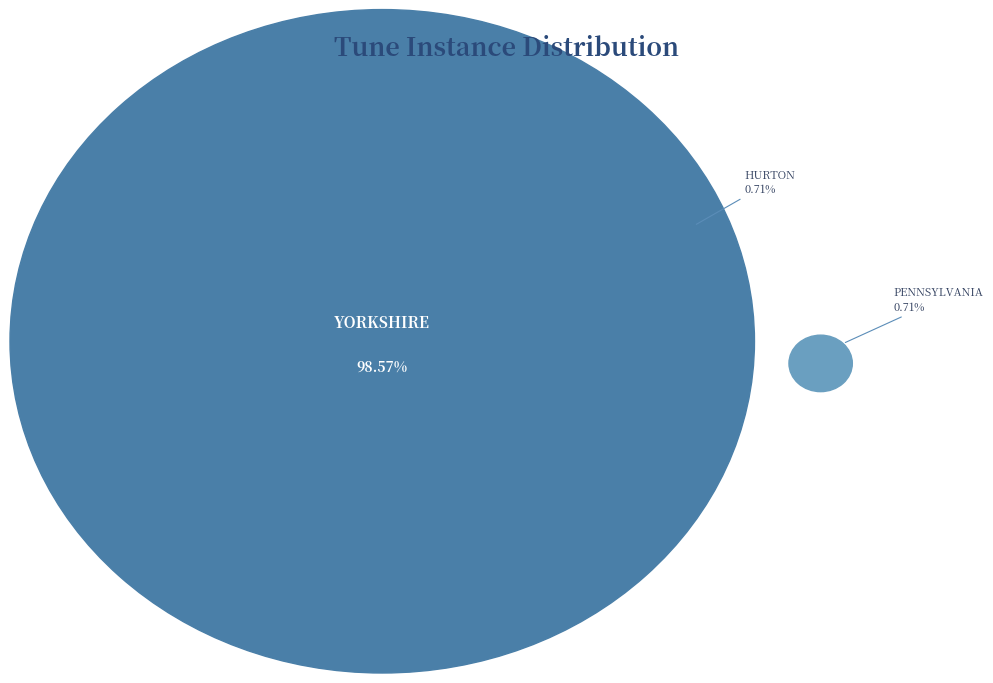

Which category accounts for the majority?

YORKSHIRE